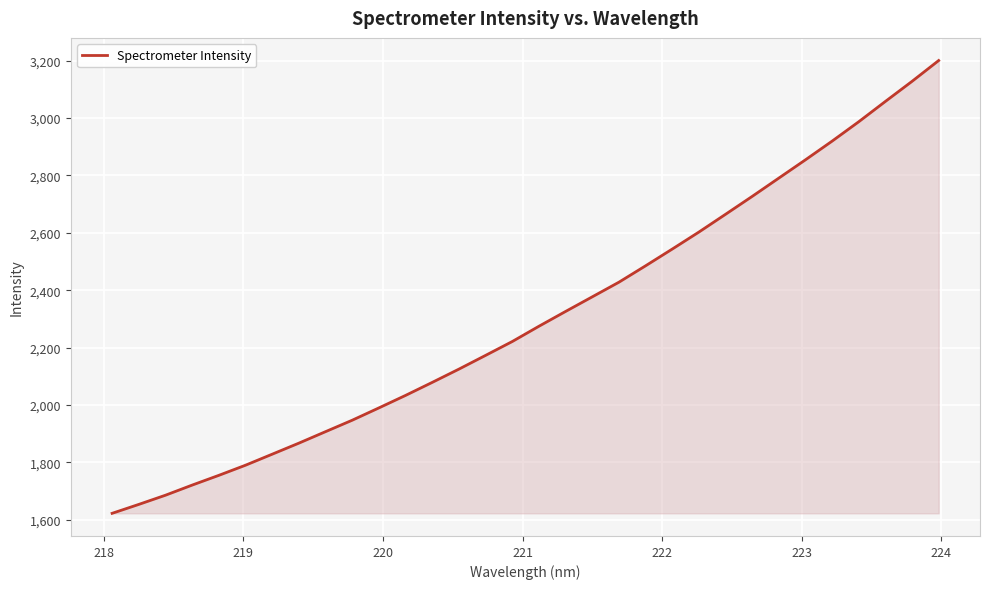

What is the maximum value shown in the chart?

3200.4